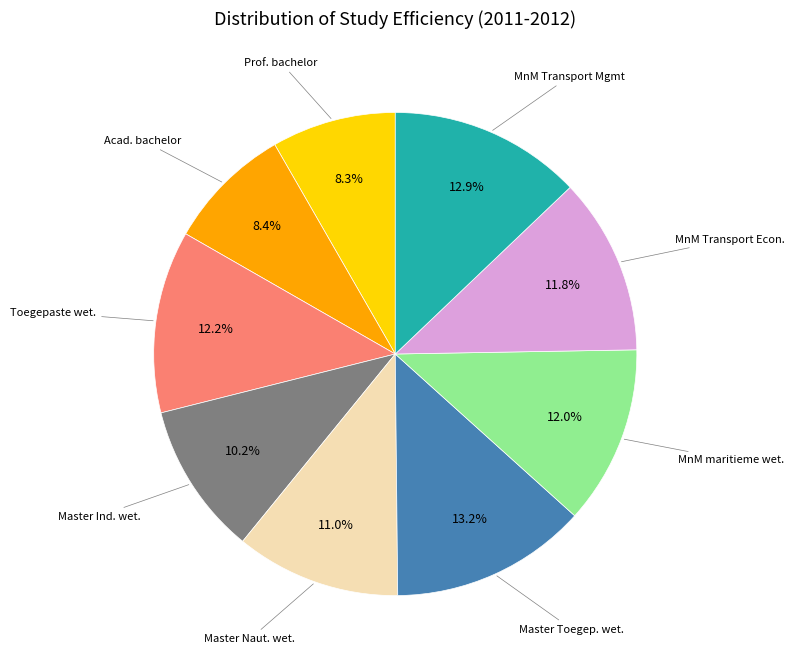

Is there a majority slice in this chart?

No